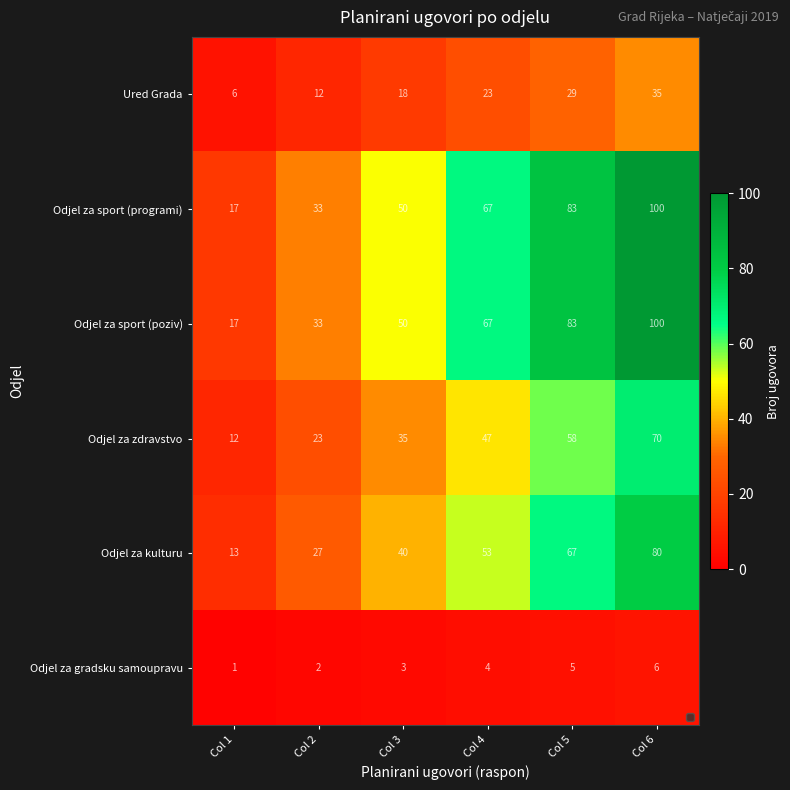

Which label corresponds to the largest value in the chart?

Col 6